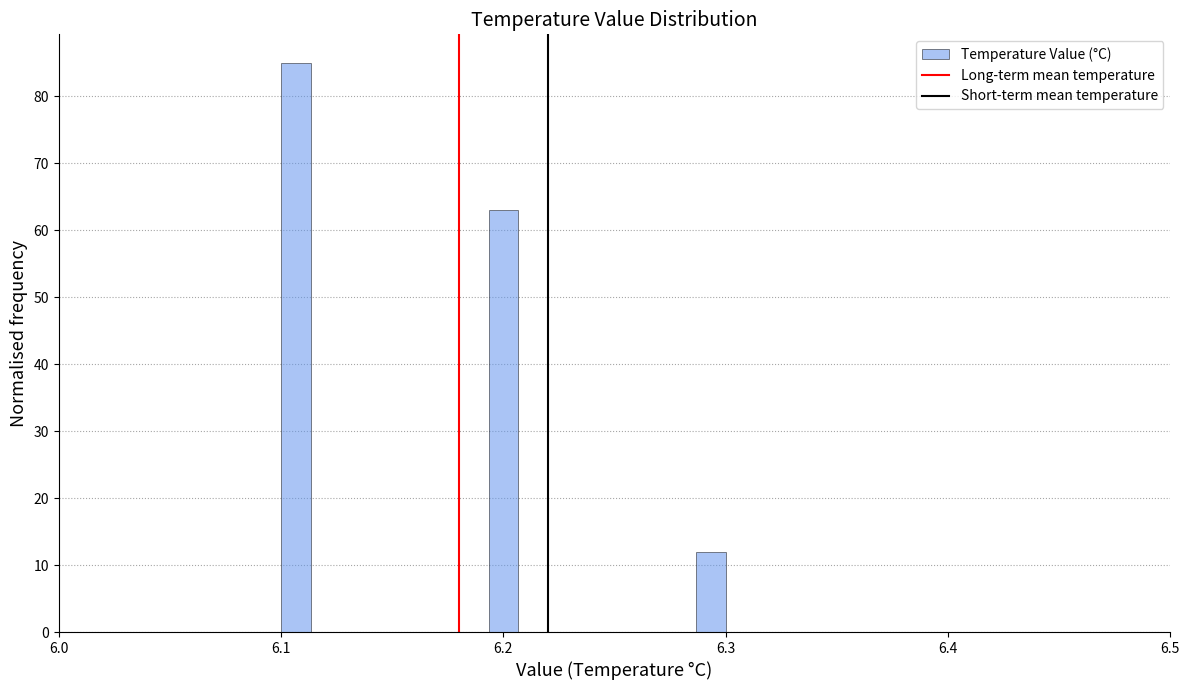

Read against the x-axis, roughly where is the centre of the tallest bar?

6.11